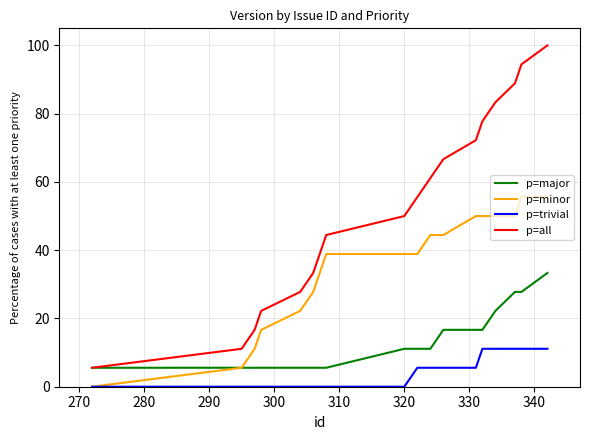

Which series has the largest range (max minus min)?

p=all